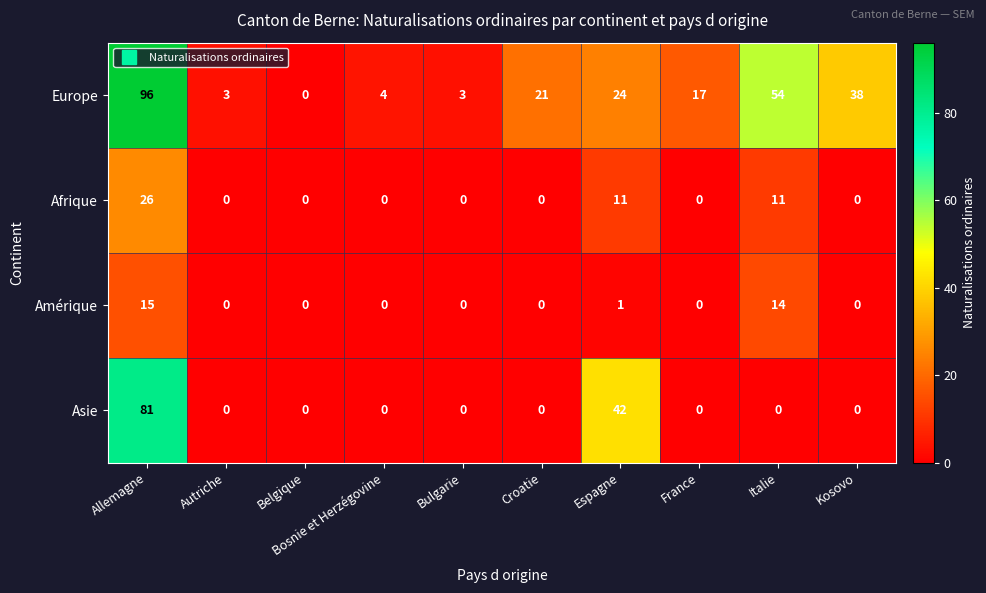

What is the spread (max minus min) of values at Kosovo?

38